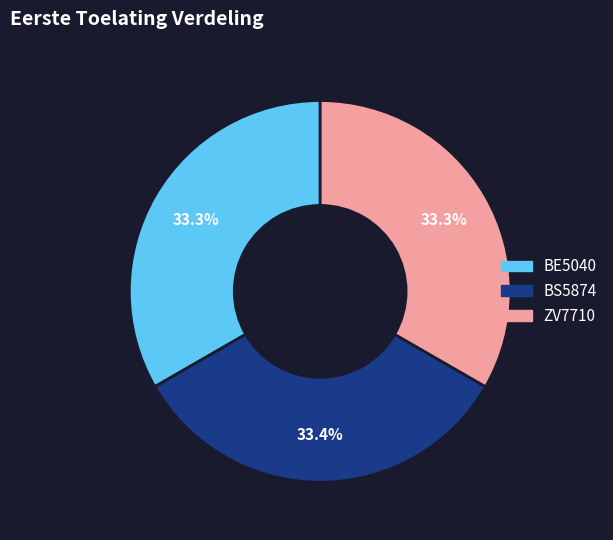

How many segments does this pie chart have?

3